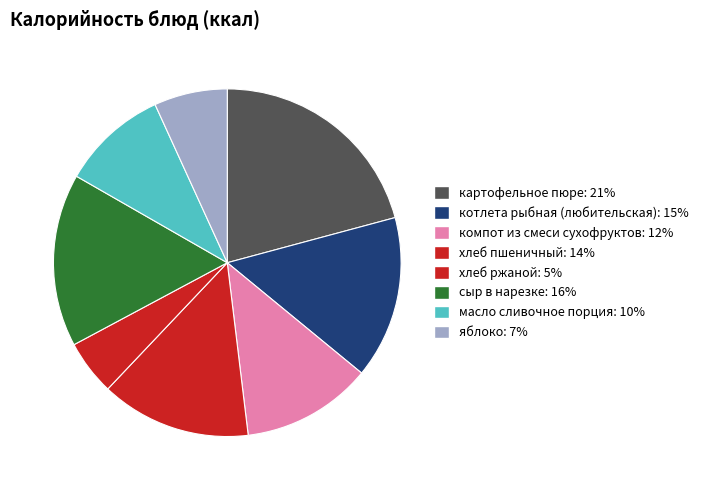

How many slices are in this pie chart?

8